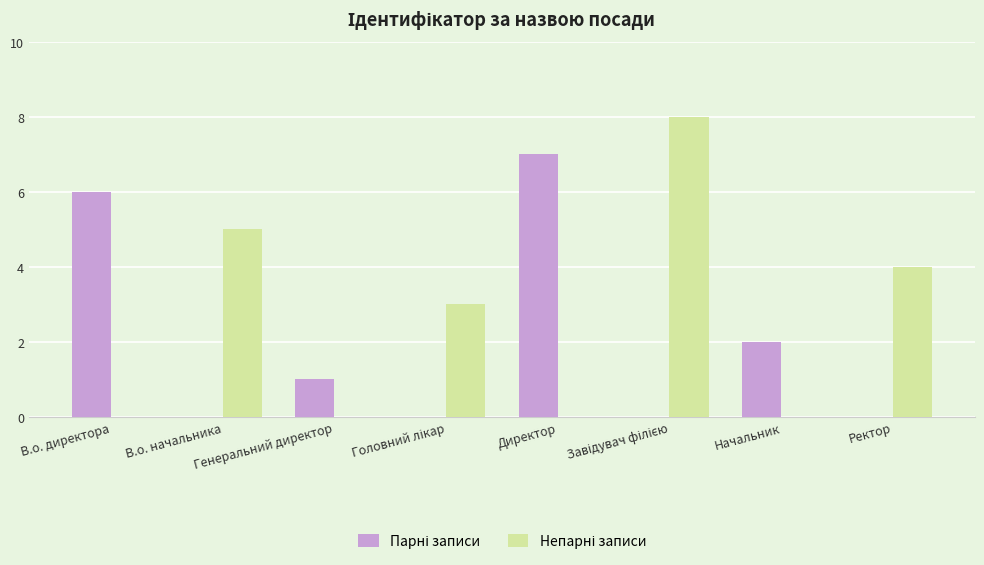

Count the number of categories in the chart.

8